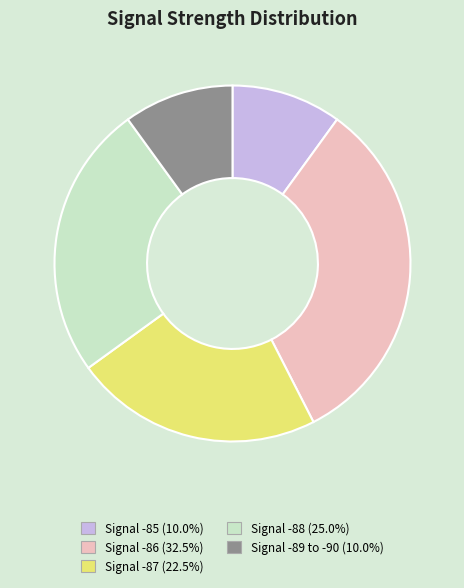

Does any single category account for the majority?

No